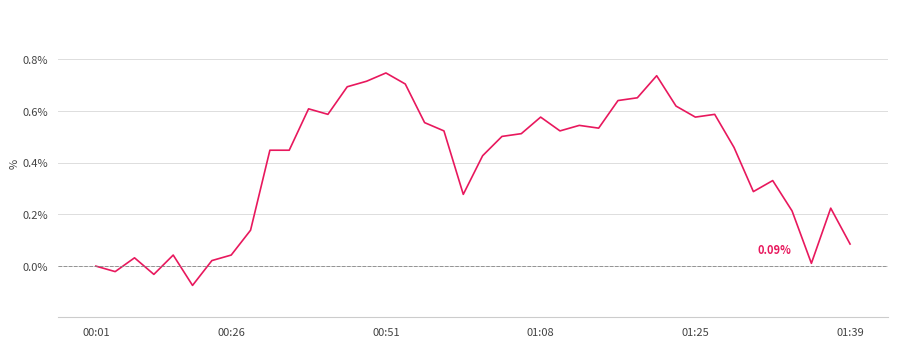

What is the difference between the maximum and minimum values?

0.8